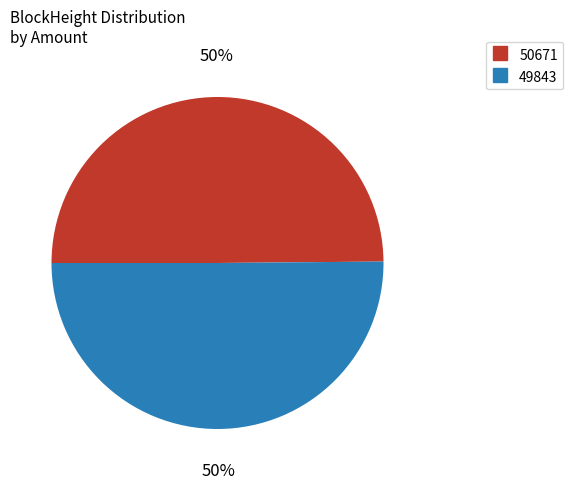

To the nearest percent, what is the average slice percentage?

50%